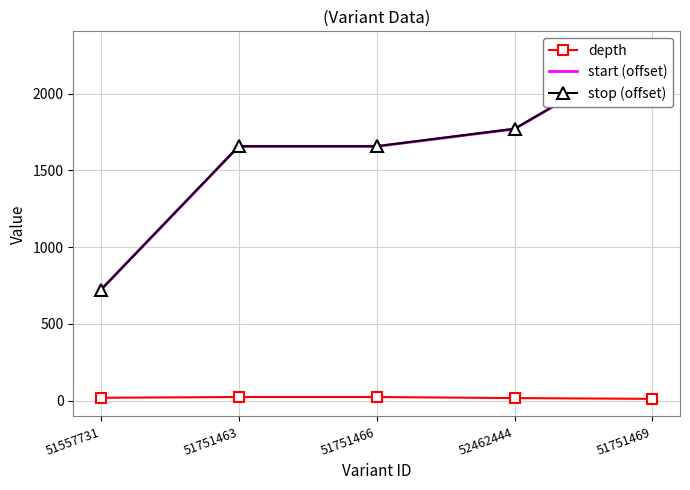

At which label does depth first exceed 18?

51751463